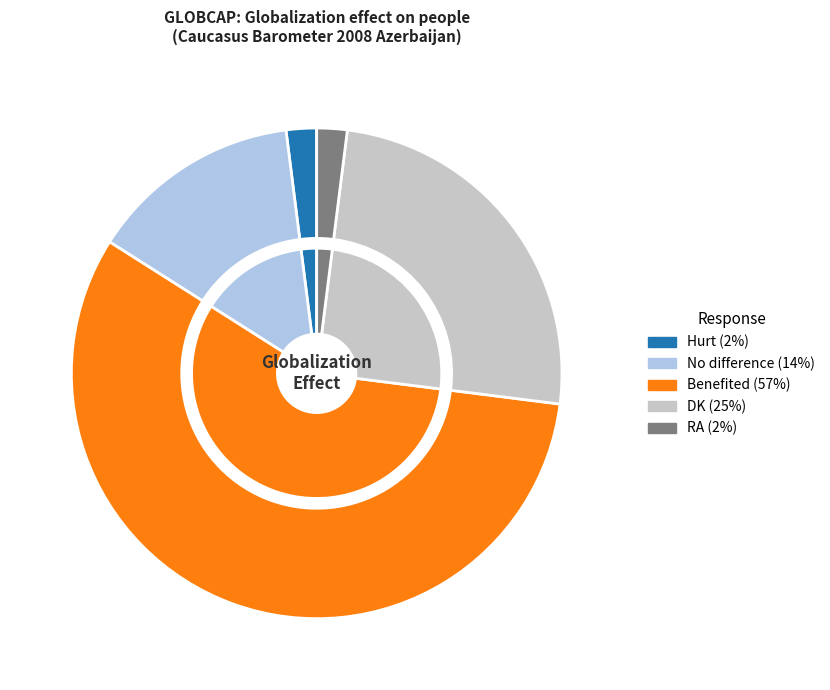

Between DK and Hurt, which is larger?

DK